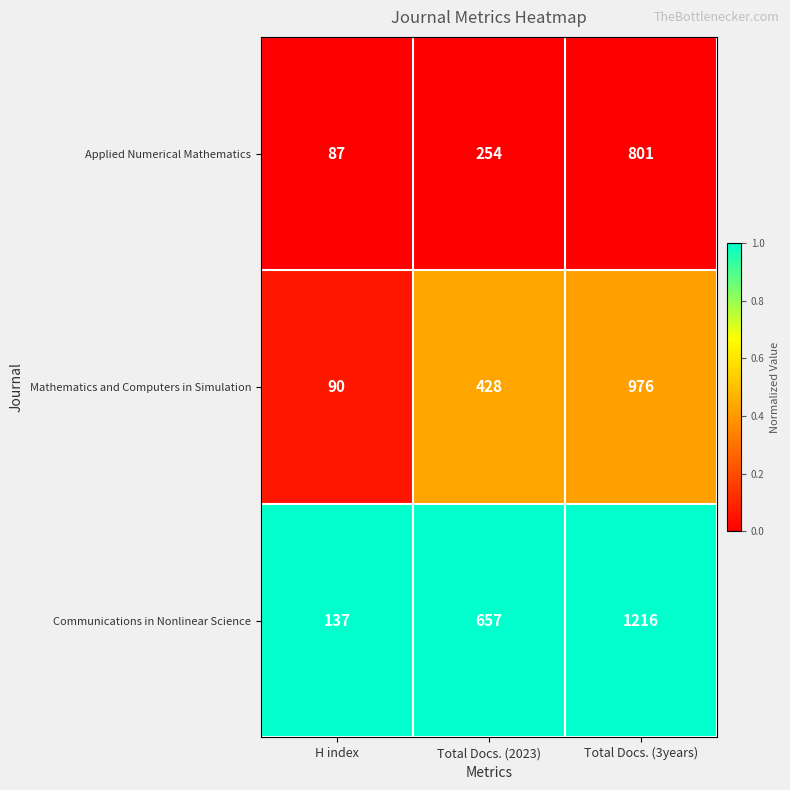

Is it true that Mathematics and Computers in Simulation equals 90 at H index?

True